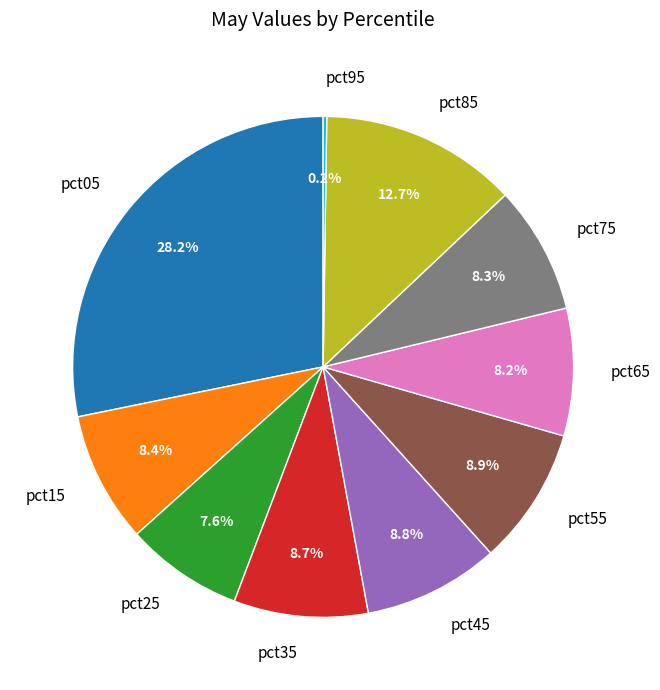

Is there any slice that represents more than half of the pie?

No